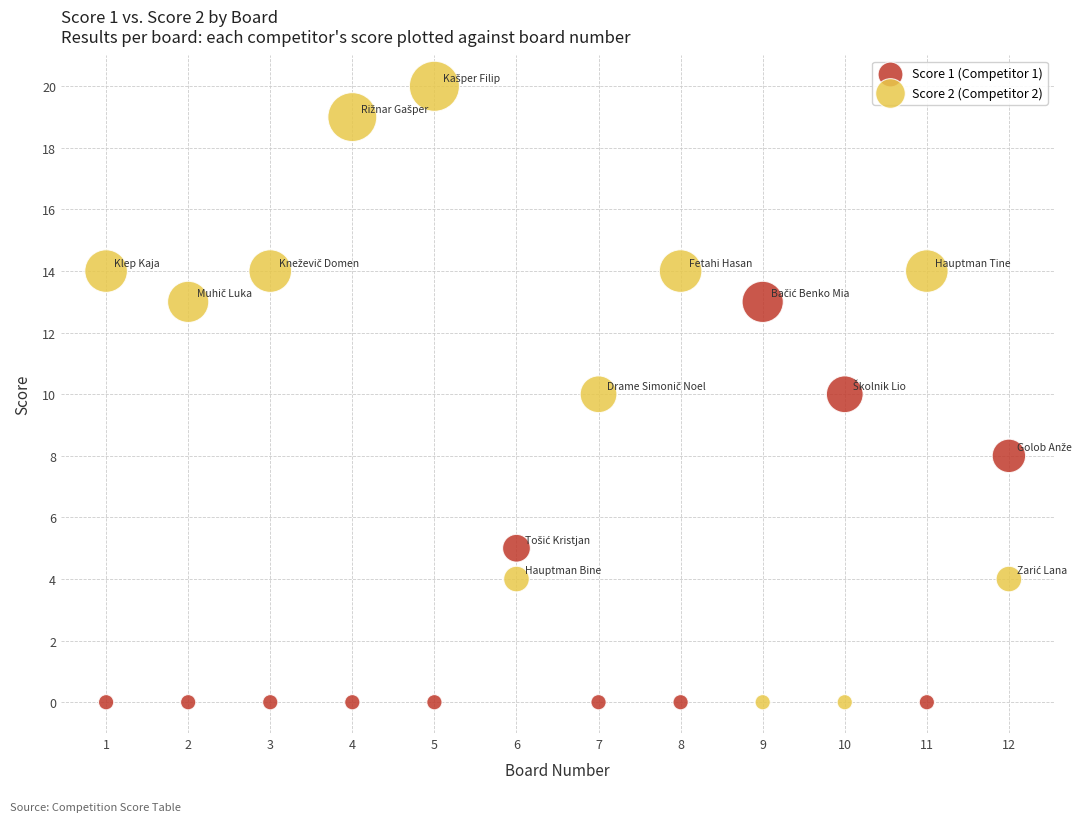

Which series contains the highest Y value?

Score 2 (Competitor 2)